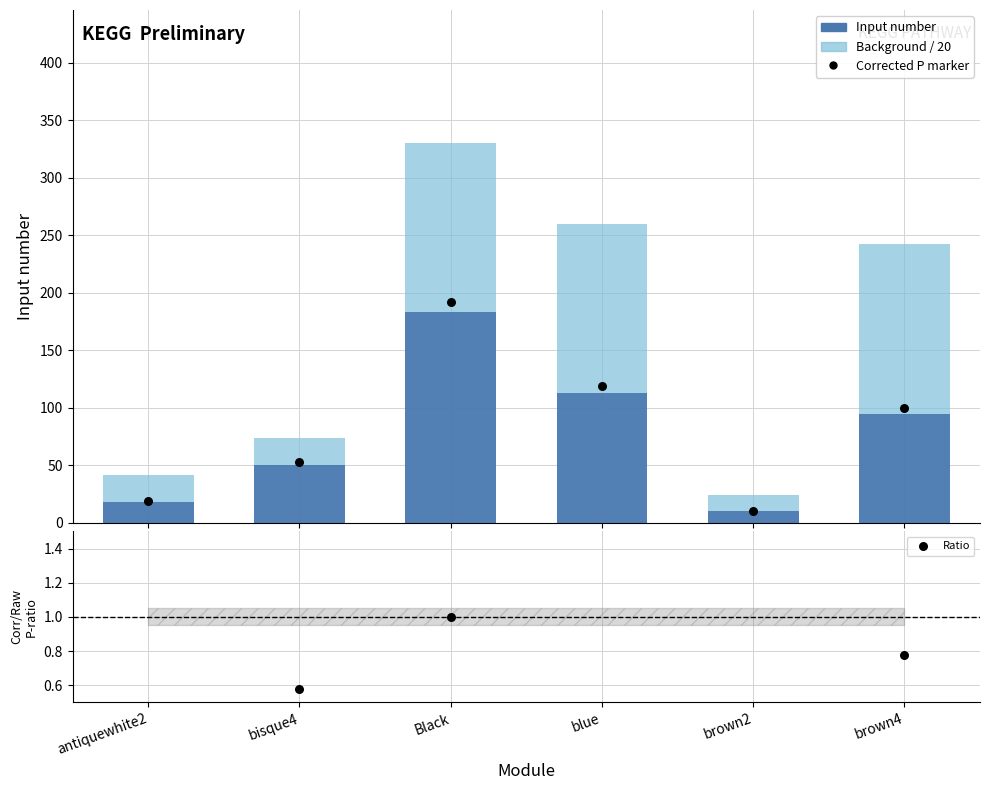

Which series reaches the minimum Y coordinate?

Ratio